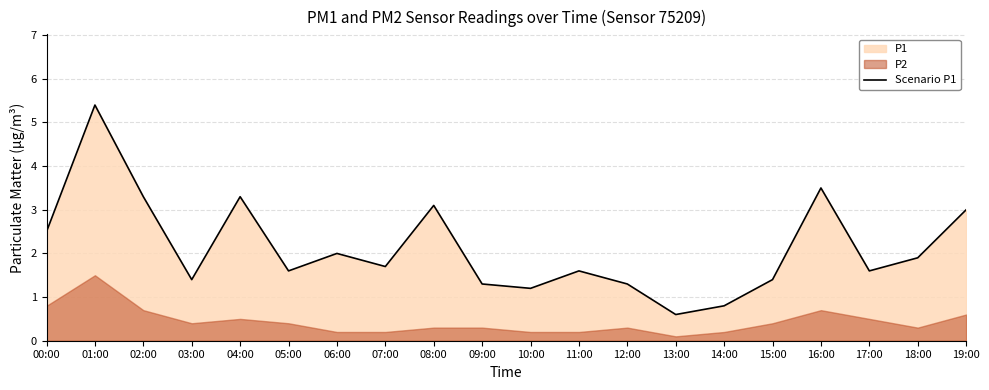

What is the average value?

2.1